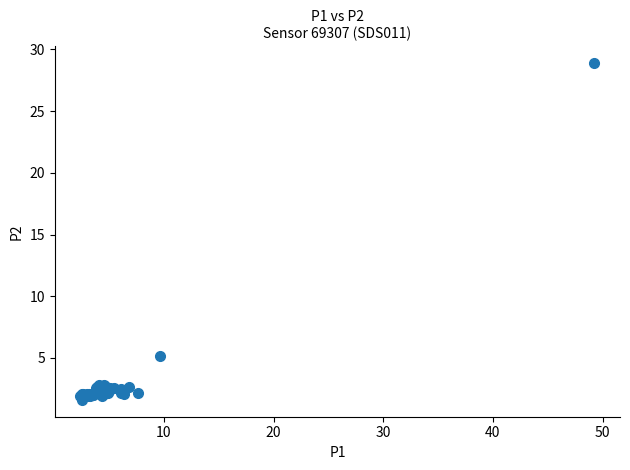

What Y value in the scatter plot is closest to 15?

5.1